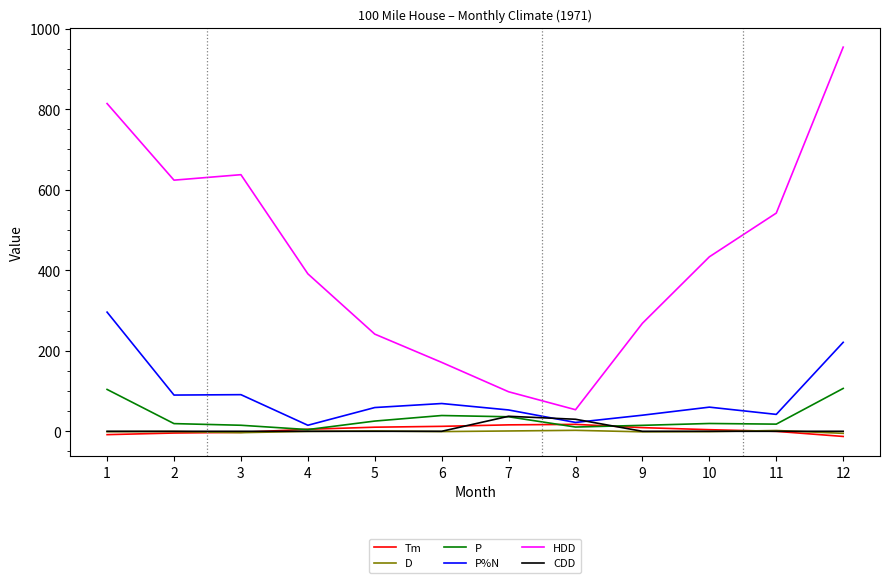

The value of P at 7 is 36.1. True or false?

True